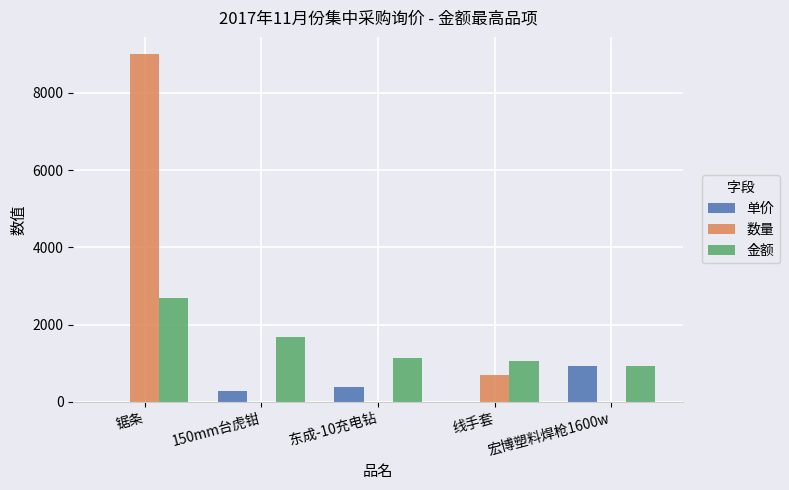

At which category is the sum across all series the highest?

锯条